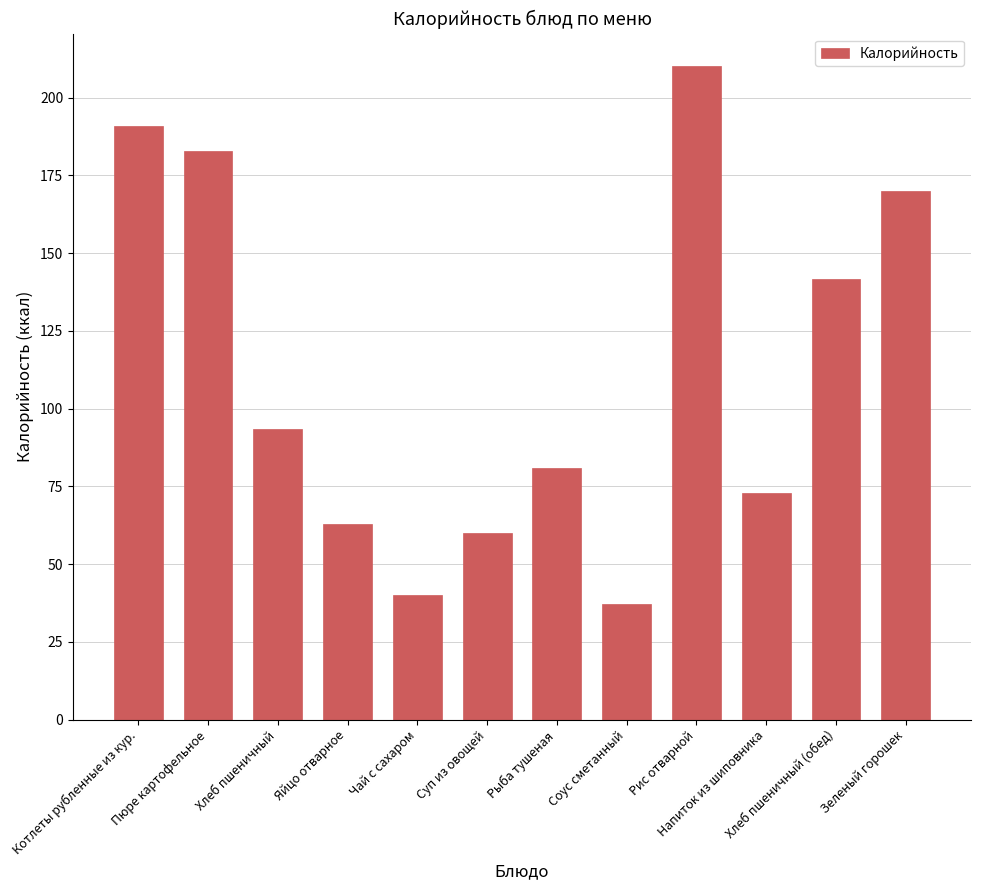

What is the difference between the second highest and second lowest values?

151.0